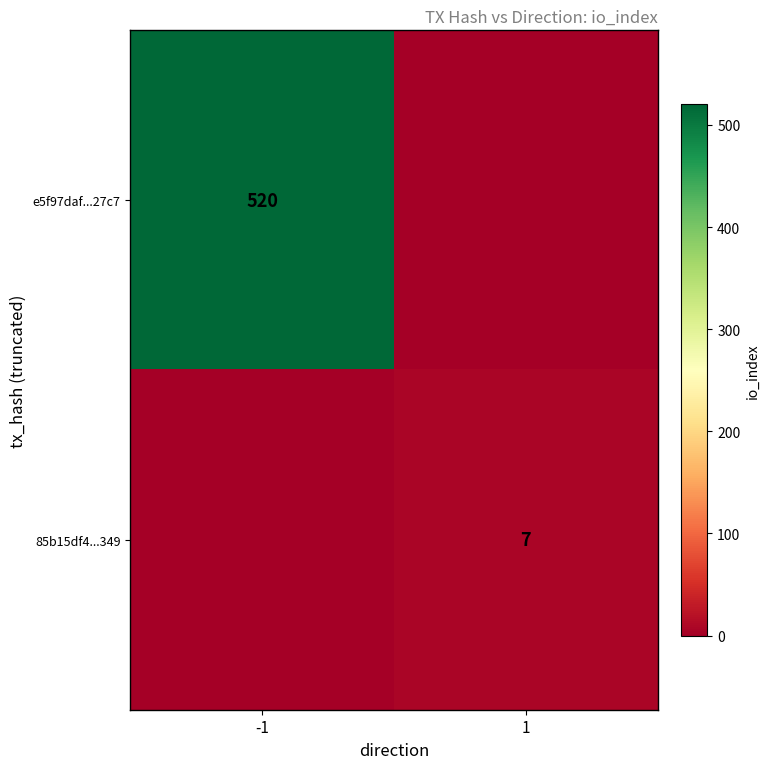

The 85b15df4...349 series shows 7 at 1. True or false?

True